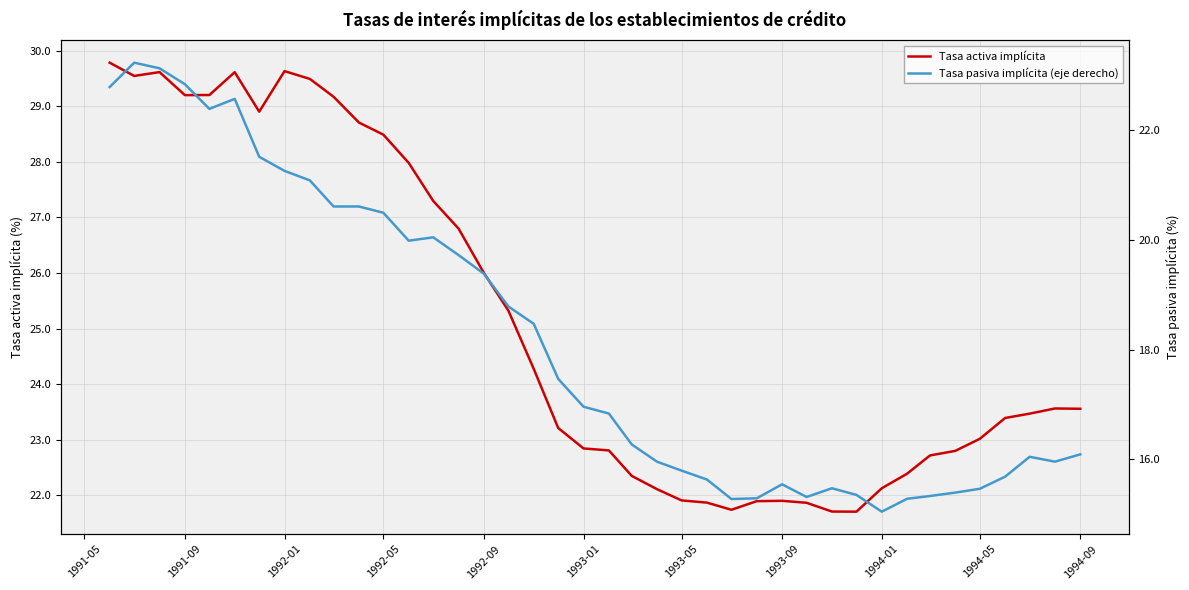

What is the difference between the maximum and minimum values in the Tasa pasiva implícita (eje derecho) series?

8.2